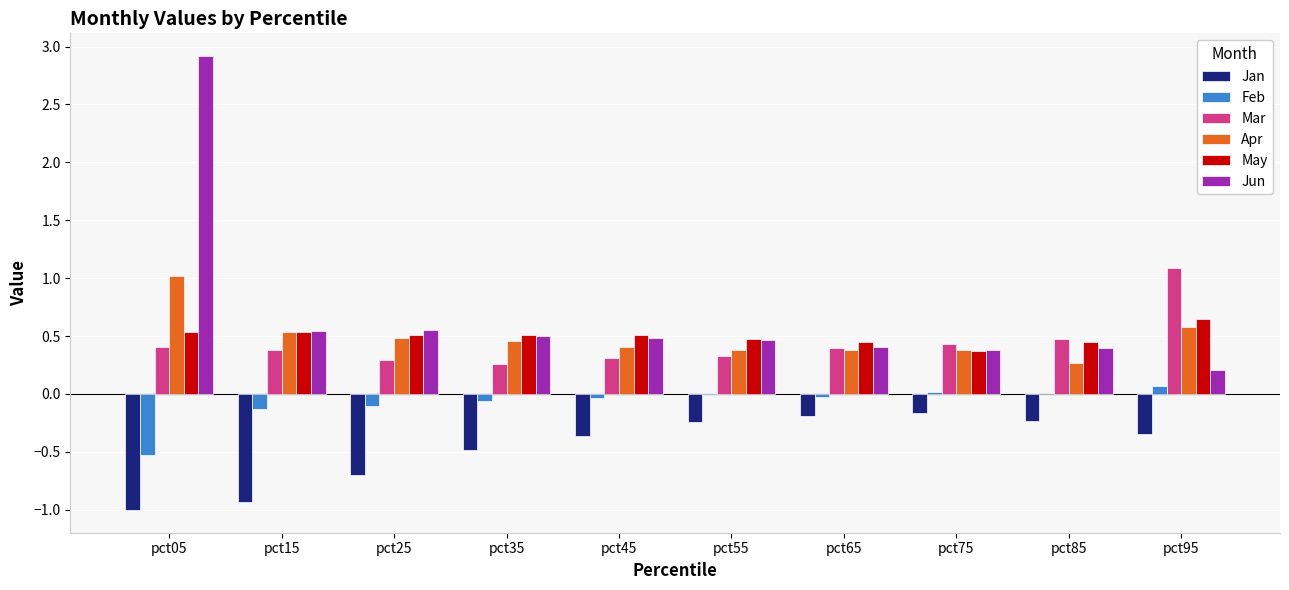

Between pct25 and pct65, which series saw the biggest shift?

Jan